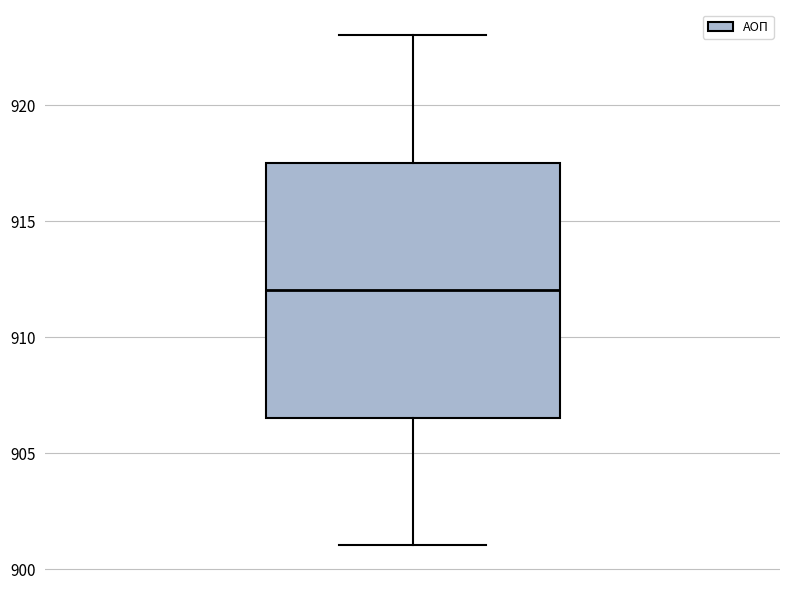

Read this box plot against the y-axis: the position of the median line, the range covered by the box, and the ends of both whiskers. The values are not printed on the chart, so give them approximately, as read against the axis.

median 912.0, box 906.5 to 917.5, whiskers 901.0 to 923.0